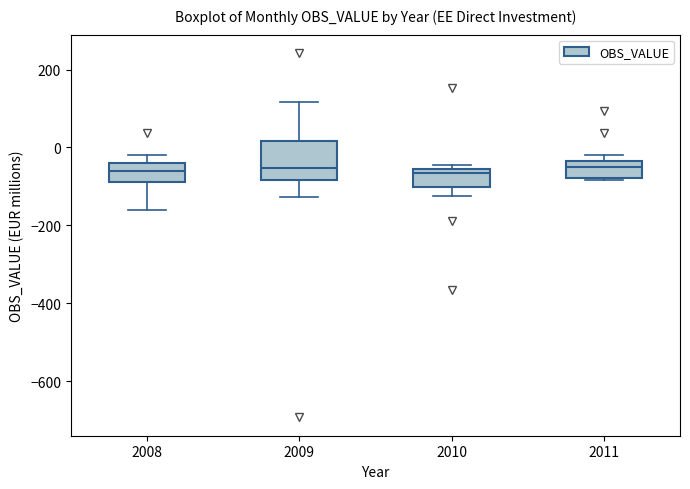

Comparing the boxes themselves (not the whiskers), which one is the tallest?

2009